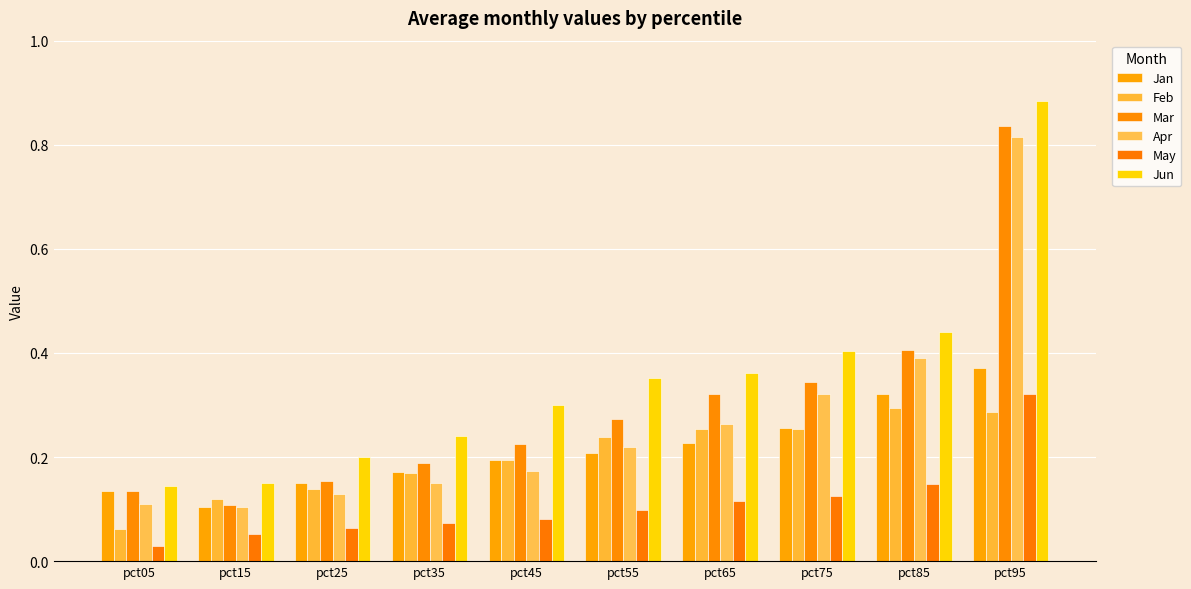

What is the difference between the maximum and minimum values in the Apr series?

0.7